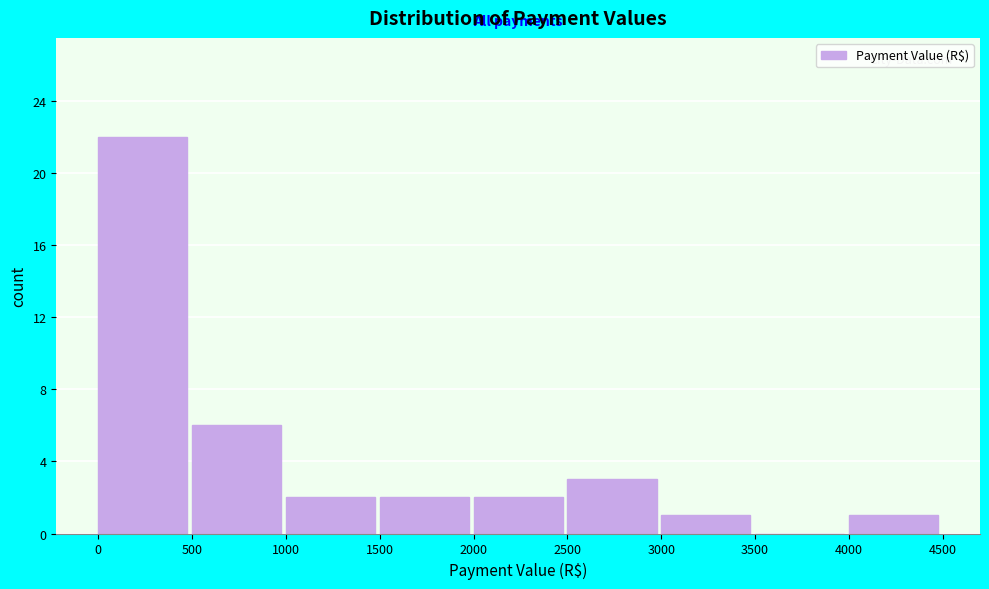

Reading left to right, transcribe this chart: for each bar, give the range it covers on the x-axis and its height. The values are not printed on the chart, so give them approximately, as read against the axis.

0 to 500: 22
500 to 1000: 6
1000 to 1500: 2
1500 to 2000: 2
2000 to 2500: 2
2500 to 3000: 3
3000 to 3500: 1
3500 to 4000: 0
4000 to 4500: 1